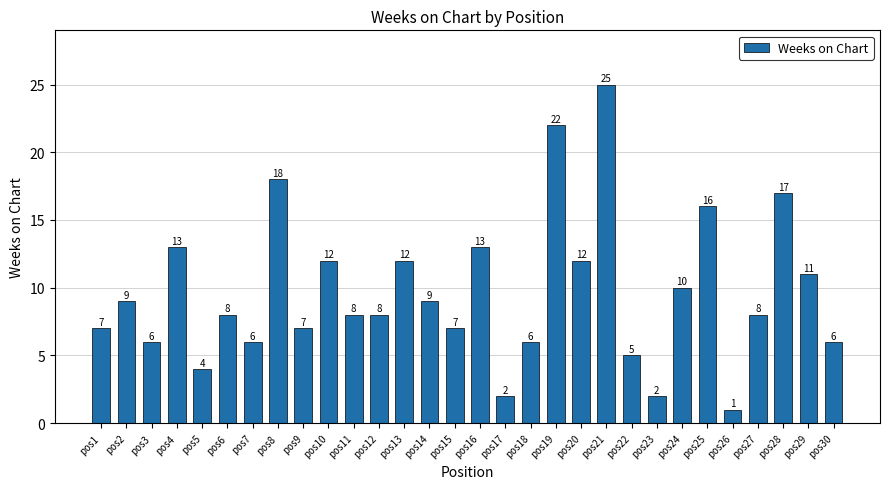

True or false: the data shows 6 at pos30.

True